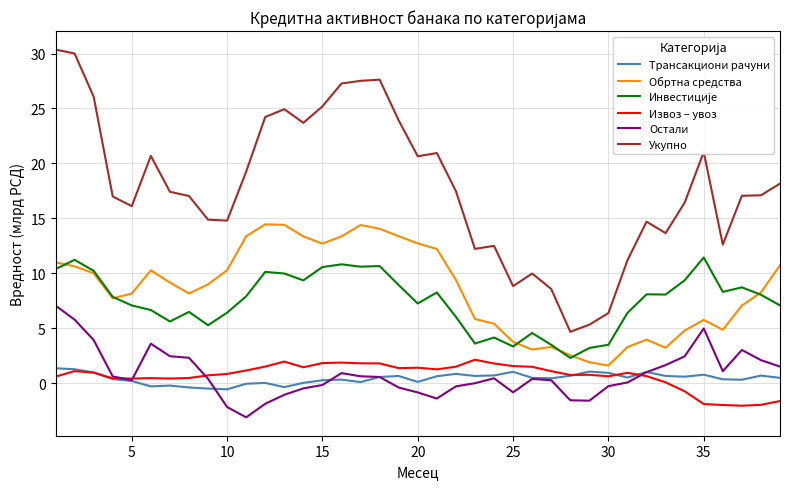

Which series has the largest range (max minus min)?

Укупно